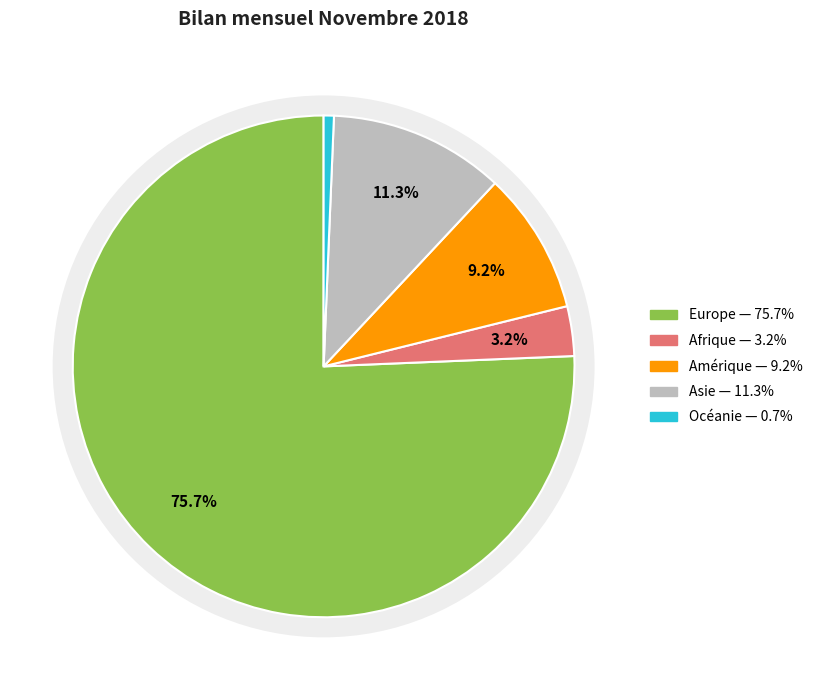

To the nearest percent, what portion does Europe represent?

76%